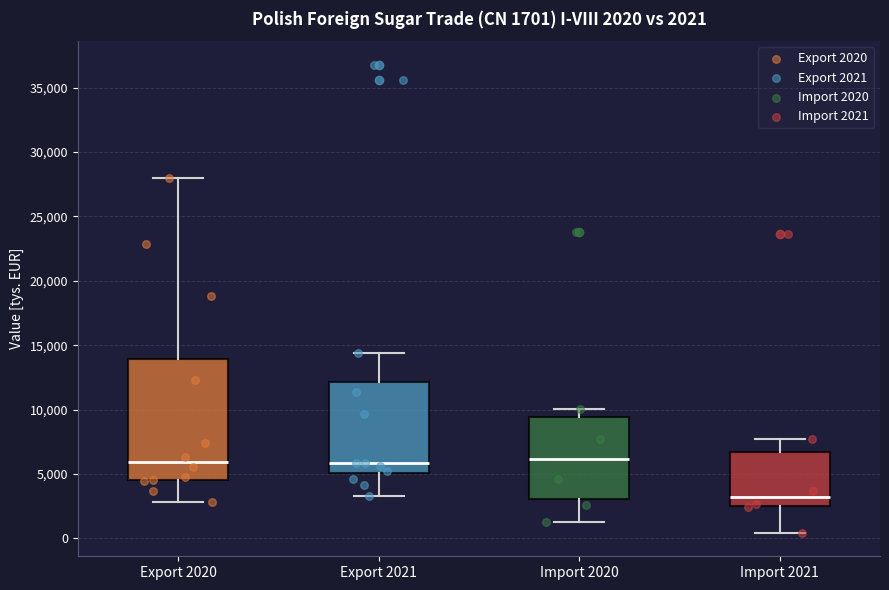

Which box is the tallest, from its lower edge to its upper edge?

Export 2020